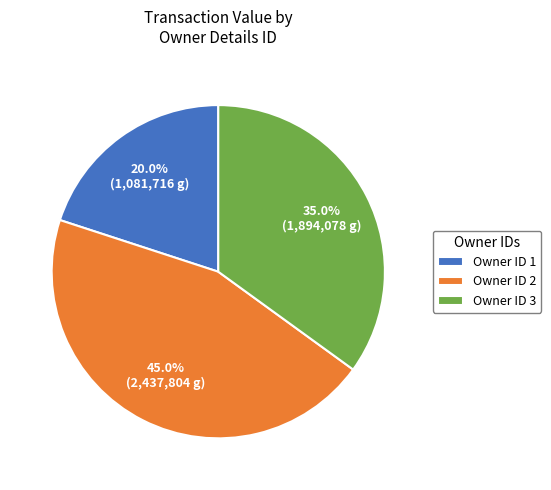

How many slices are in this pie chart?

3